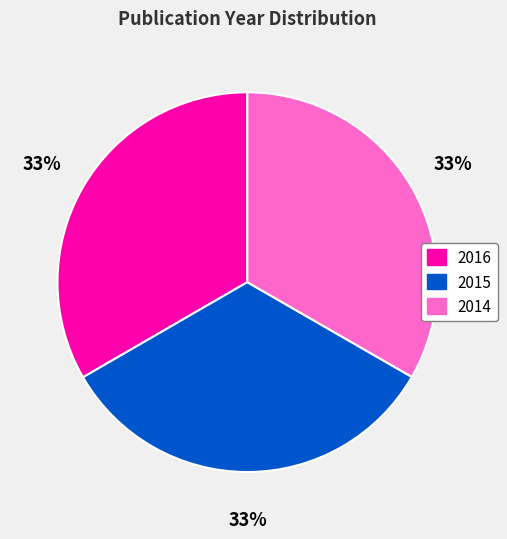

To the nearest percent, what is the combined percentage of 2014 and 2016?

67%